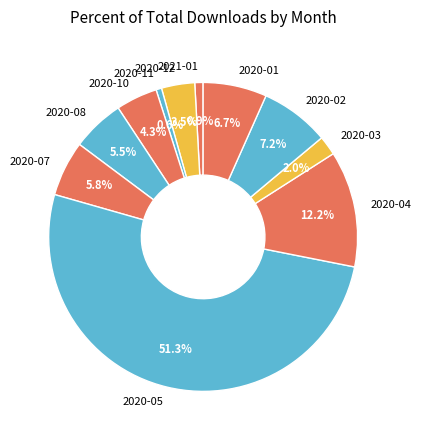

To the nearest percent, what is the difference between the 2020-01 and 2020-10 slice percentages?

2%